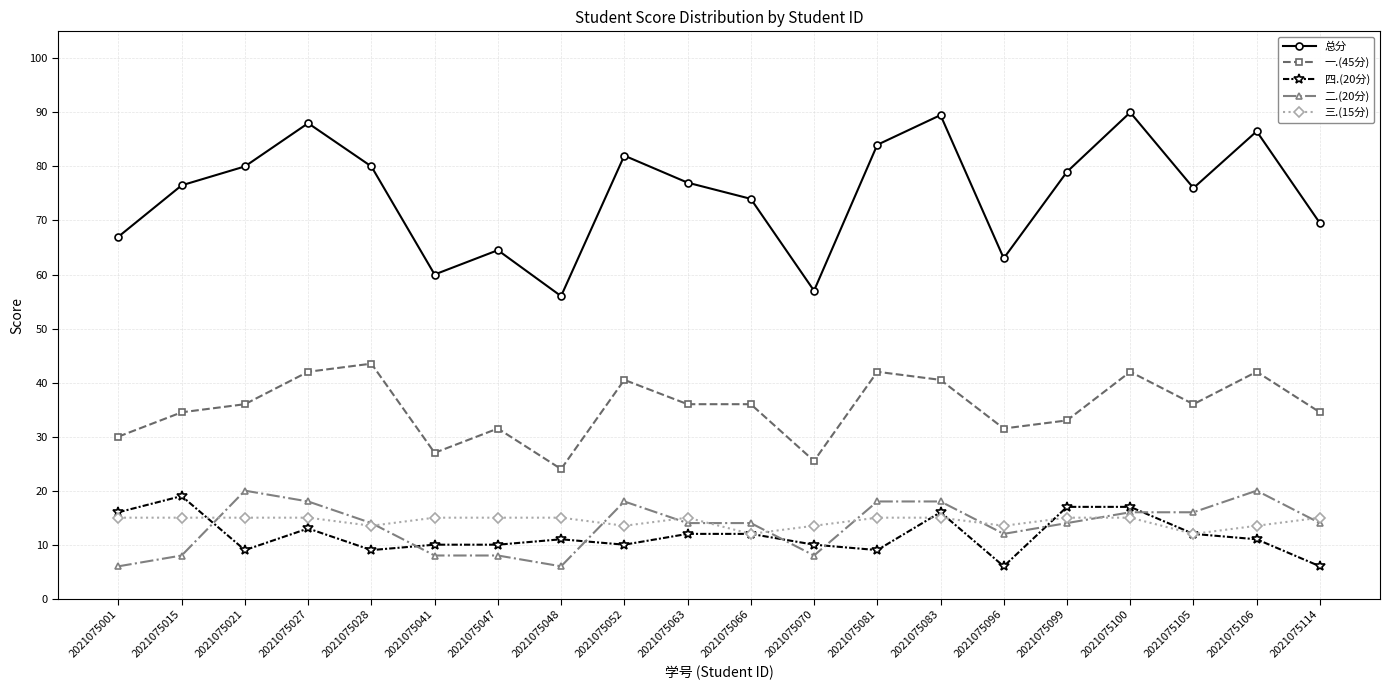

What is the value of the 一.(45分) point at the 18th from the left?

36.0